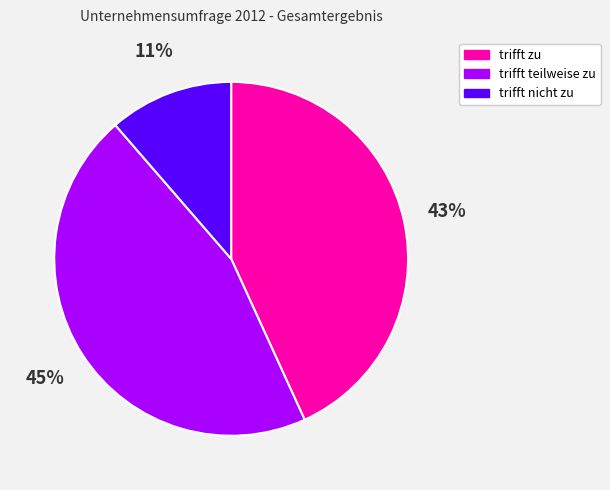

What is the smallest slice in the pie chart?

trifft nicht zu